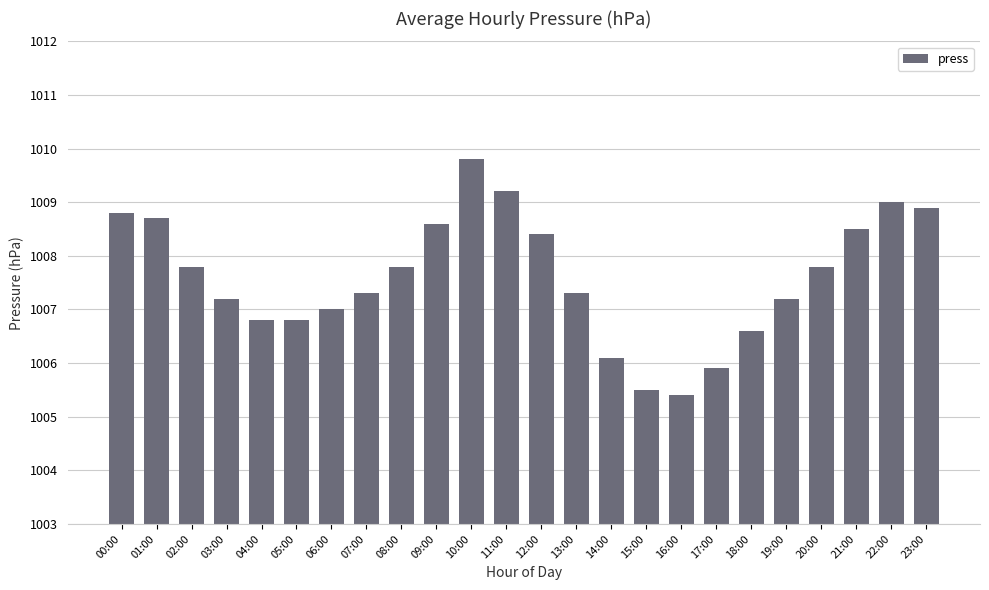

What is the difference between the maximum and minimum values?

4.4